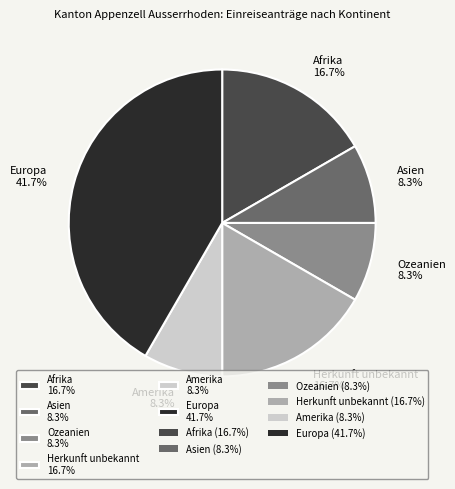

How many segments does this pie chart have?

6